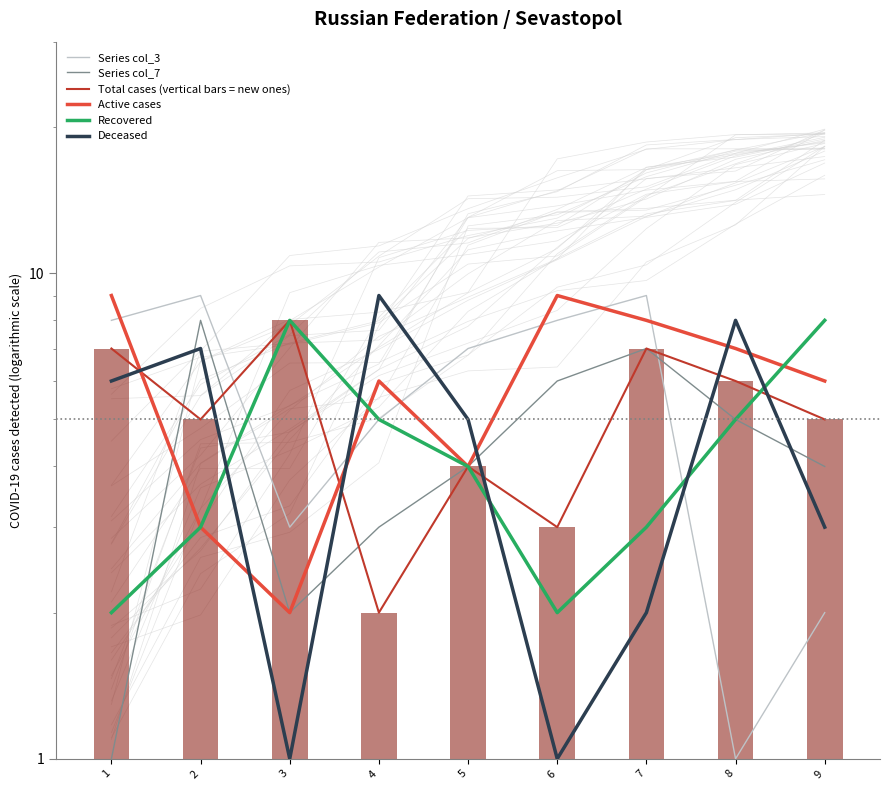

Is it true that Series col_7 equals 10 at 7?

False